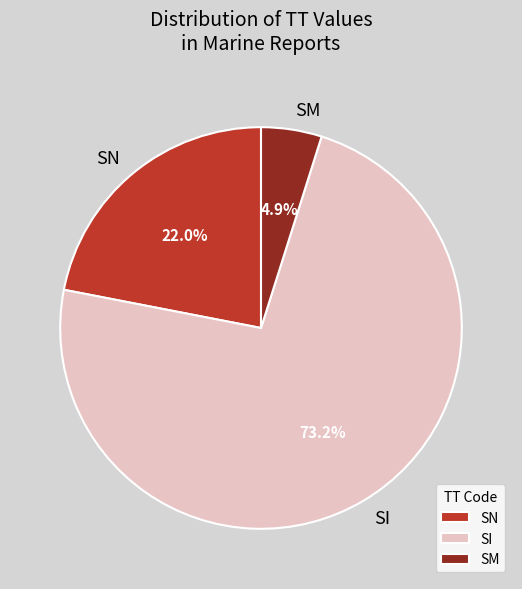

What is the ratio of the value at SI to the value at SN?

3.3